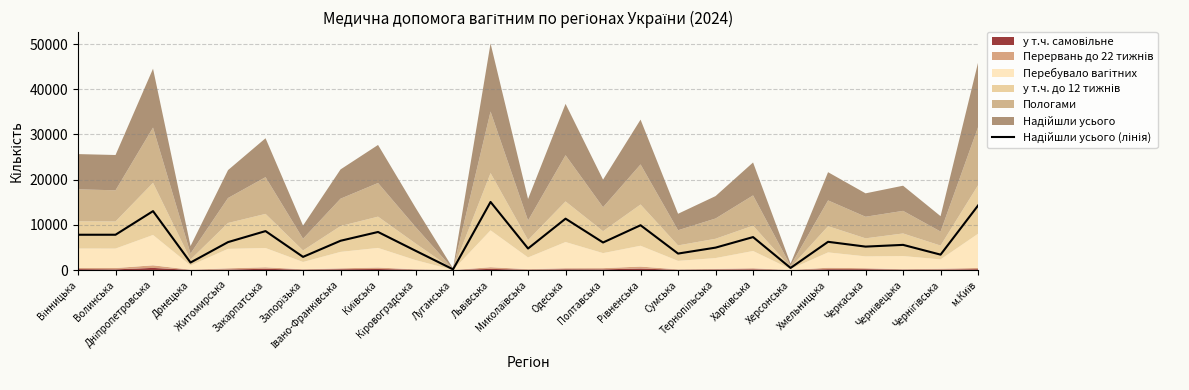

What is the average value?

6619